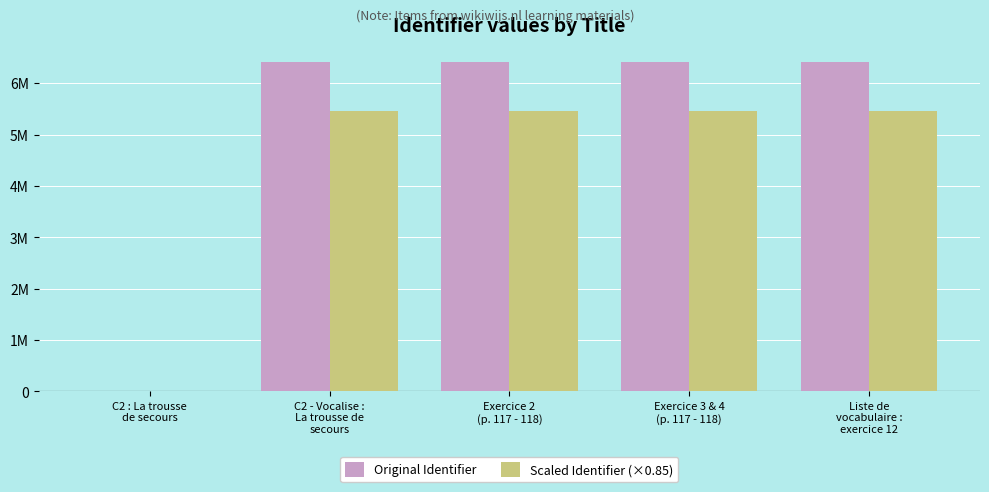

Is the value of Scaled Identifier (×0.85) at Exercice 2
(p. 117 - 118) greater than the value of Original Identifier at Exercice 3 & 4
(p. 117 - 118)?

No